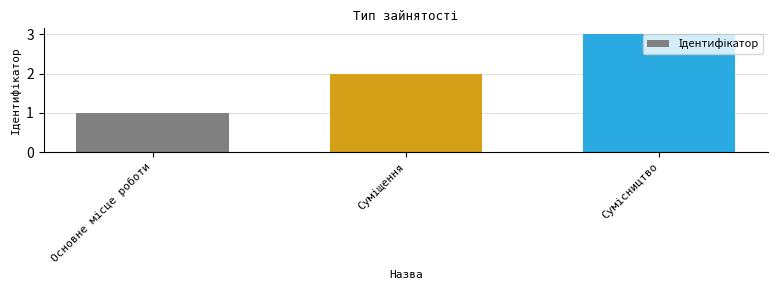

What is the sum of all values?

6